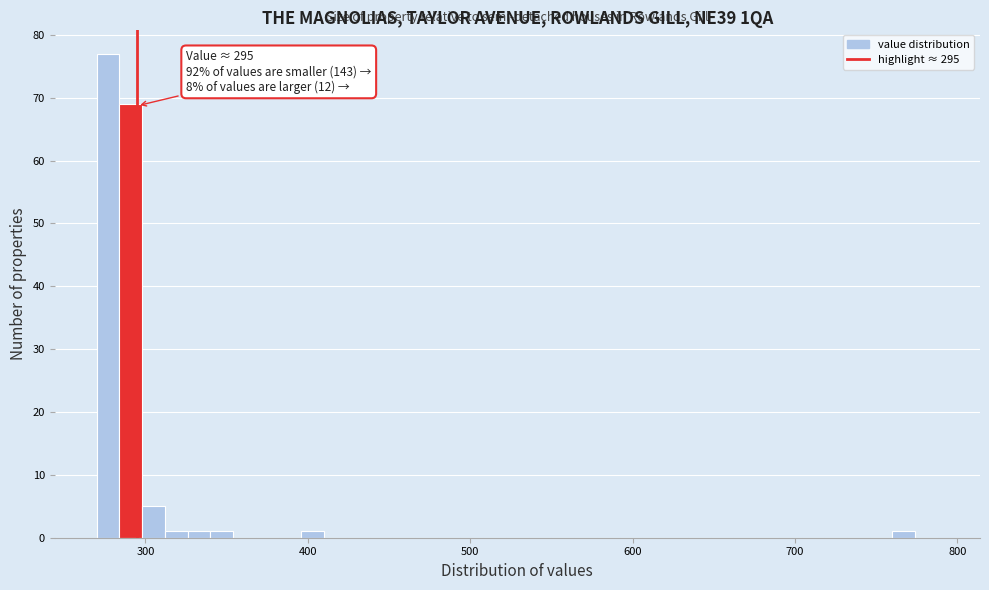

Around what value on the x-axis is the tallest bar? Give the approximate position of its centre, as read against the axis.

280